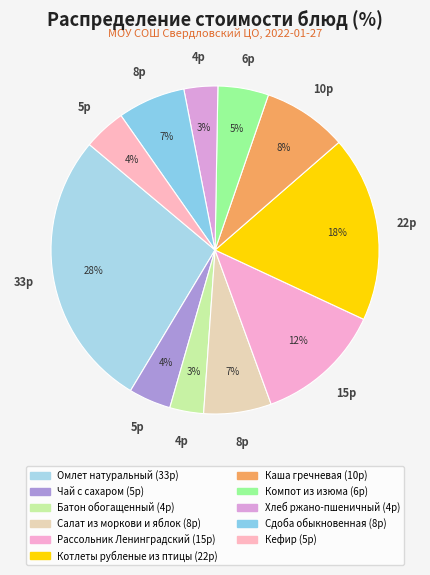

How many slices are in this pie chart?

11